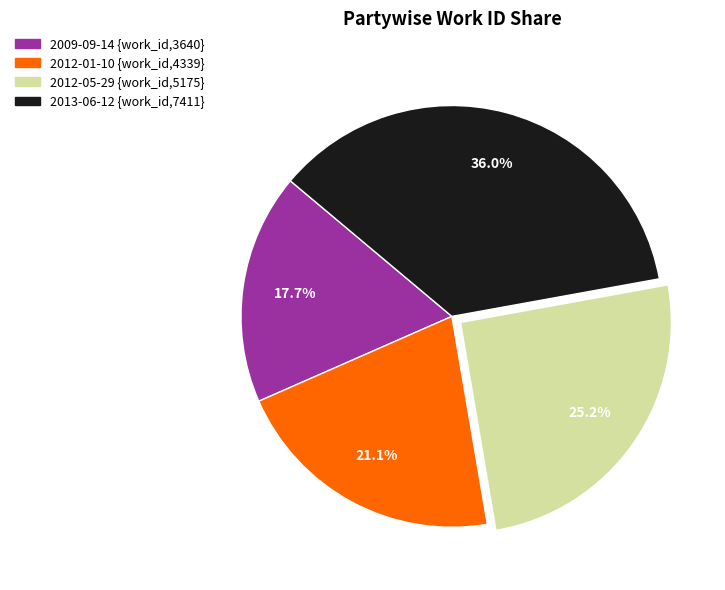

Which category has the biggest portion of the pie?

2013-06-12